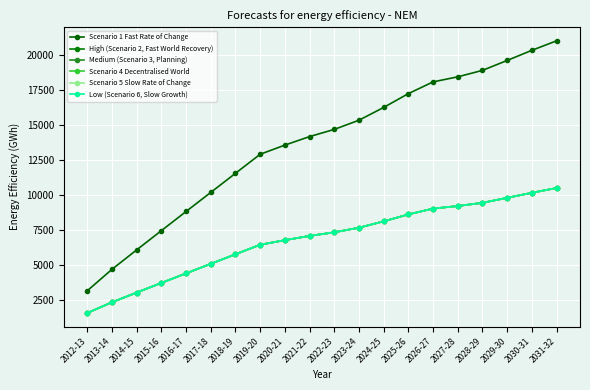

What is the sum of the Scenario 5 Slow Rate of Change values at 2013-14 and 2019-20?

8818.4